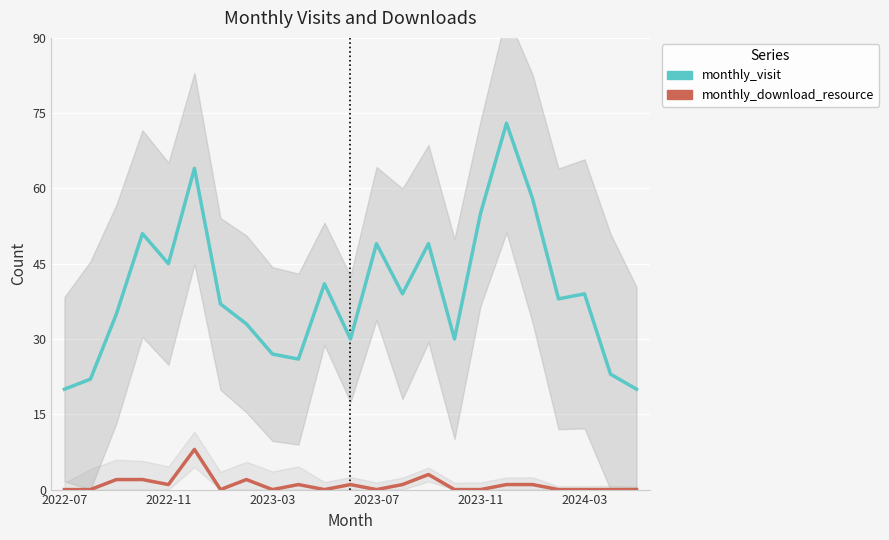

How many values in the monthly_visit series exceed 38?

11